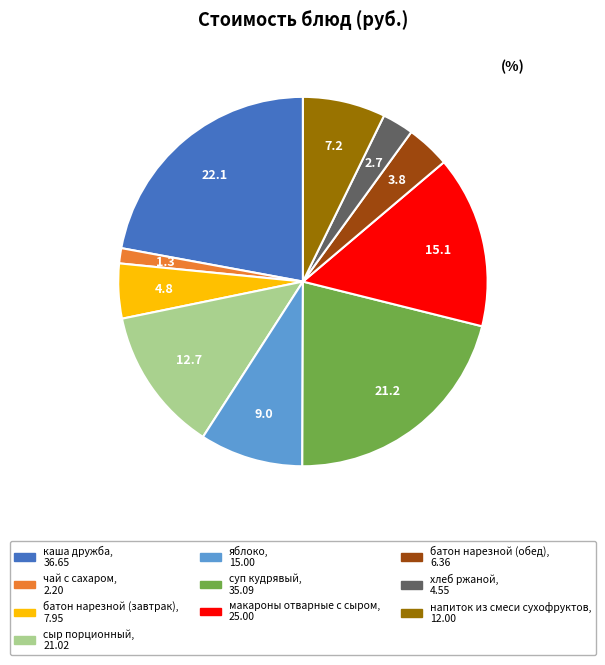

How many segments does this pie chart have?

10